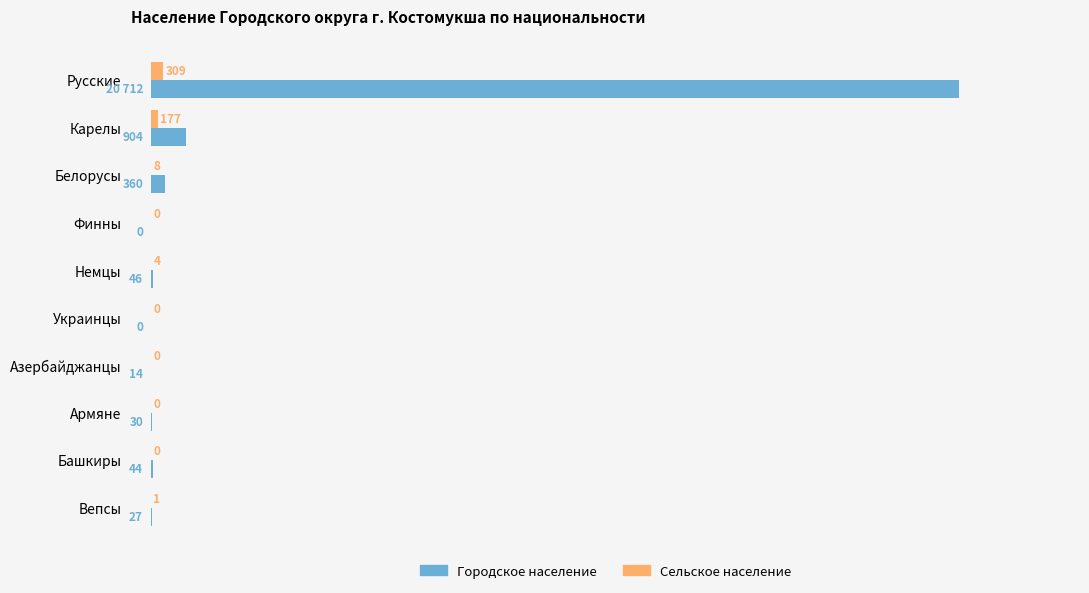

At which category is the sum across all series the highest?

Русские